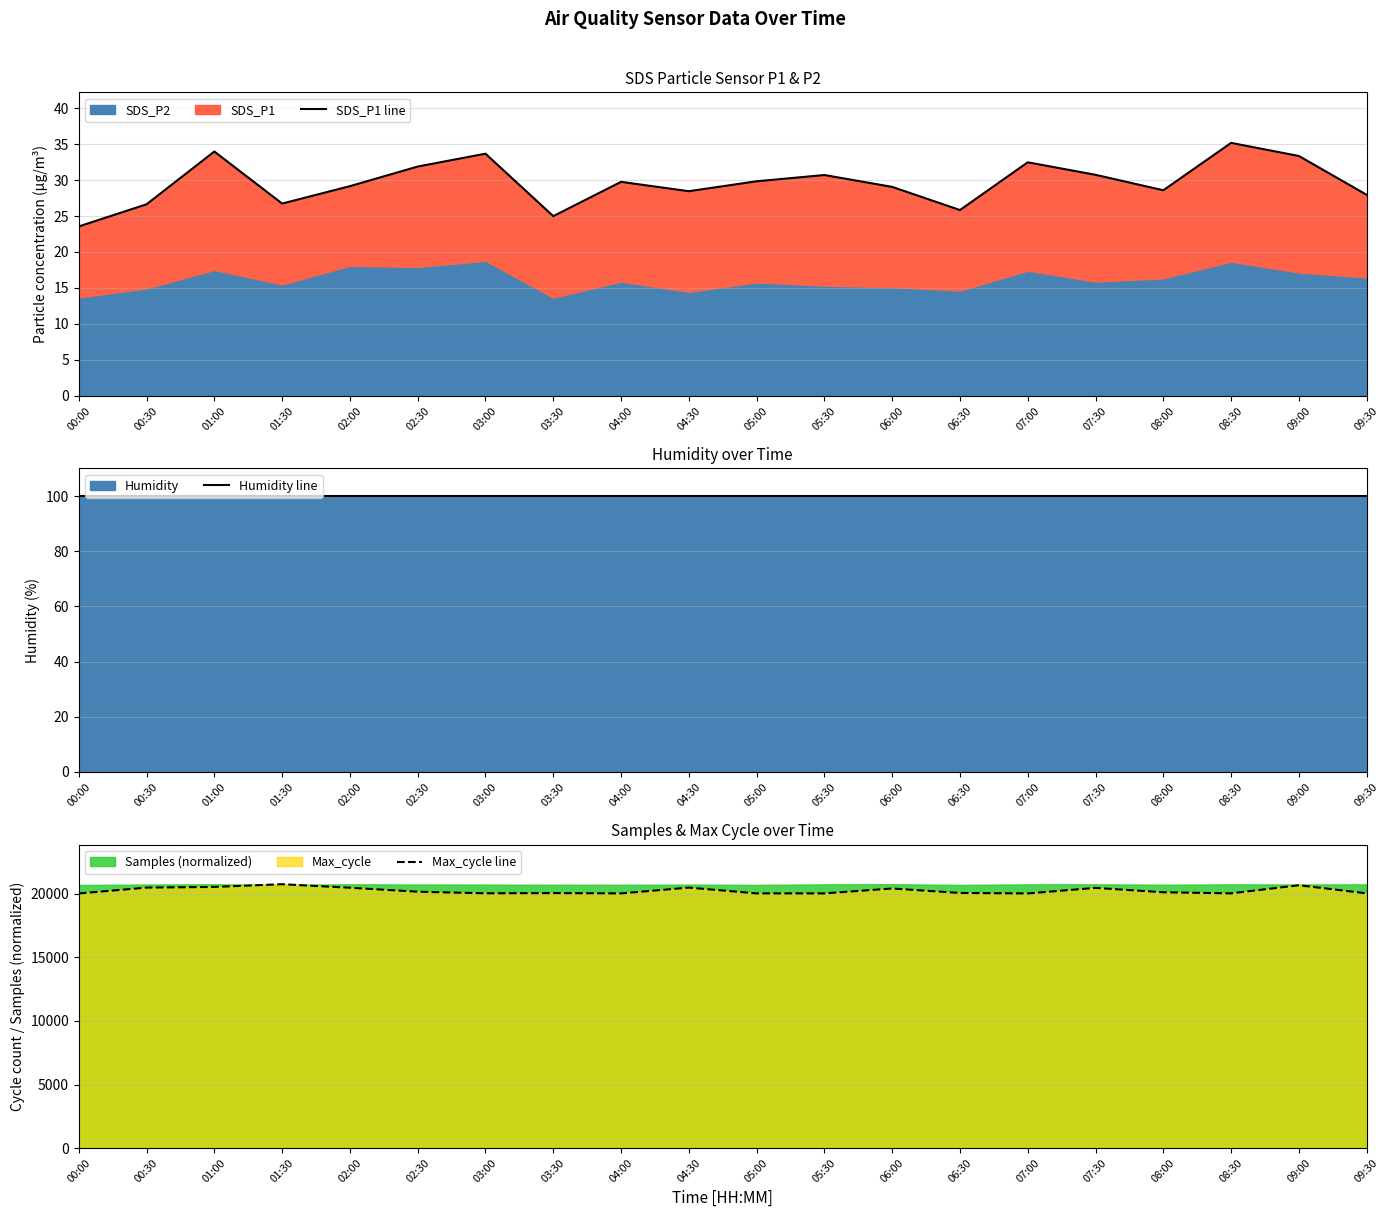

Does the chart have visible grid lines?

Yes